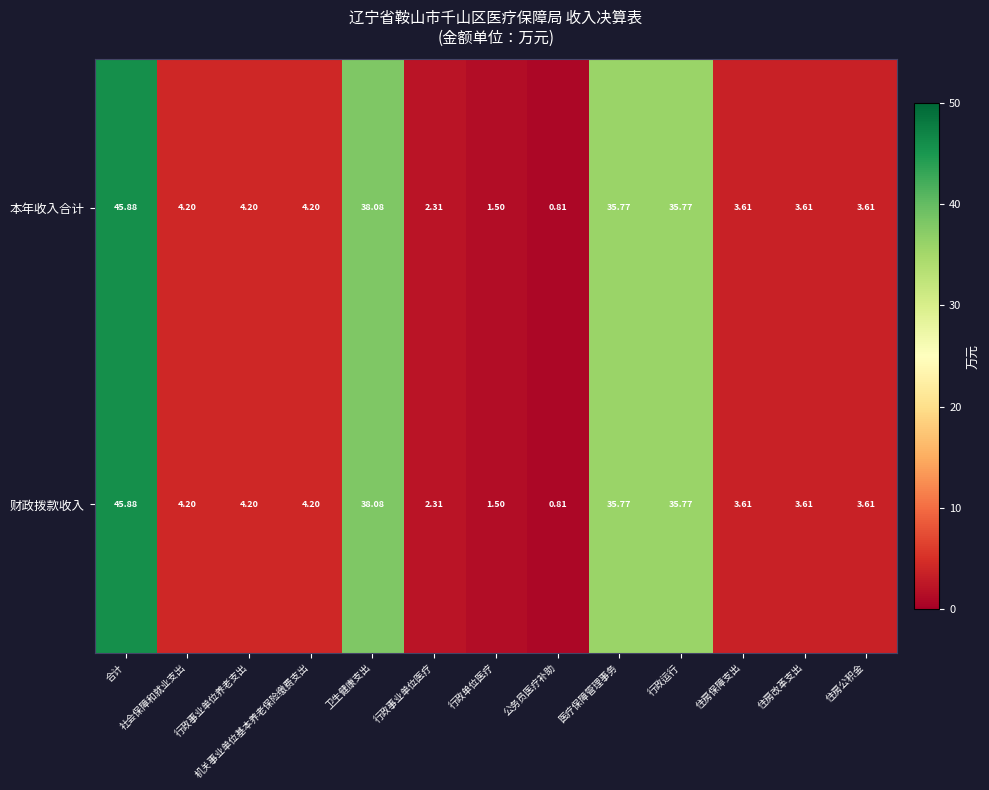

Which category has the highest value across all series?

合计